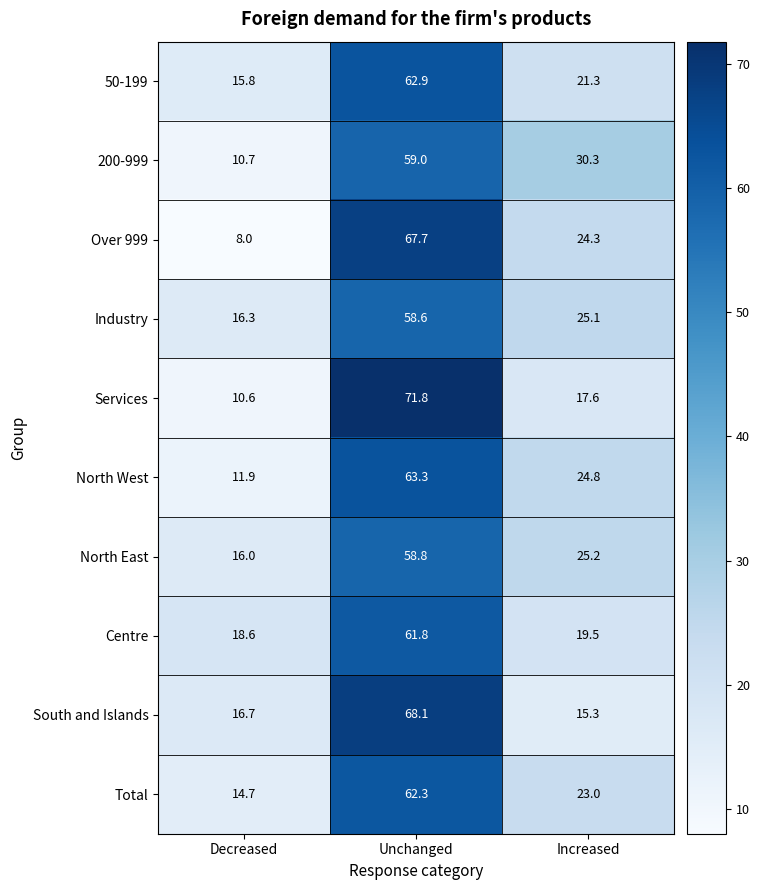

Reading left to right, what are all the values shown in this chart?

50-199: Decreased=15.8	Unchanged=62.9	Increased=21.3
200-999: Decreased=10.7	Unchanged=59.0	Increased=30.3
Over 999: Decreased=8.0	Unchanged=67.7	Increased=24.3
Industry: Decreased=16.3	Unchanged=58.6	Increased=25.1
Services: Decreased=10.6	Unchanged=71.8	Increased=17.6
North West: Decreased=11.9	Unchanged=63.3	Increased=24.8
North East: Decreased=16.0	Unchanged=58.8	Increased=25.2
Centre: Decreased=18.6	Unchanged=61.8	Increased=19.5
South and Islands: Decreased=16.7	Unchanged=68.1	Increased=15.3
Total: Decreased=14.7	Unchanged=62.3	Increased=23.0